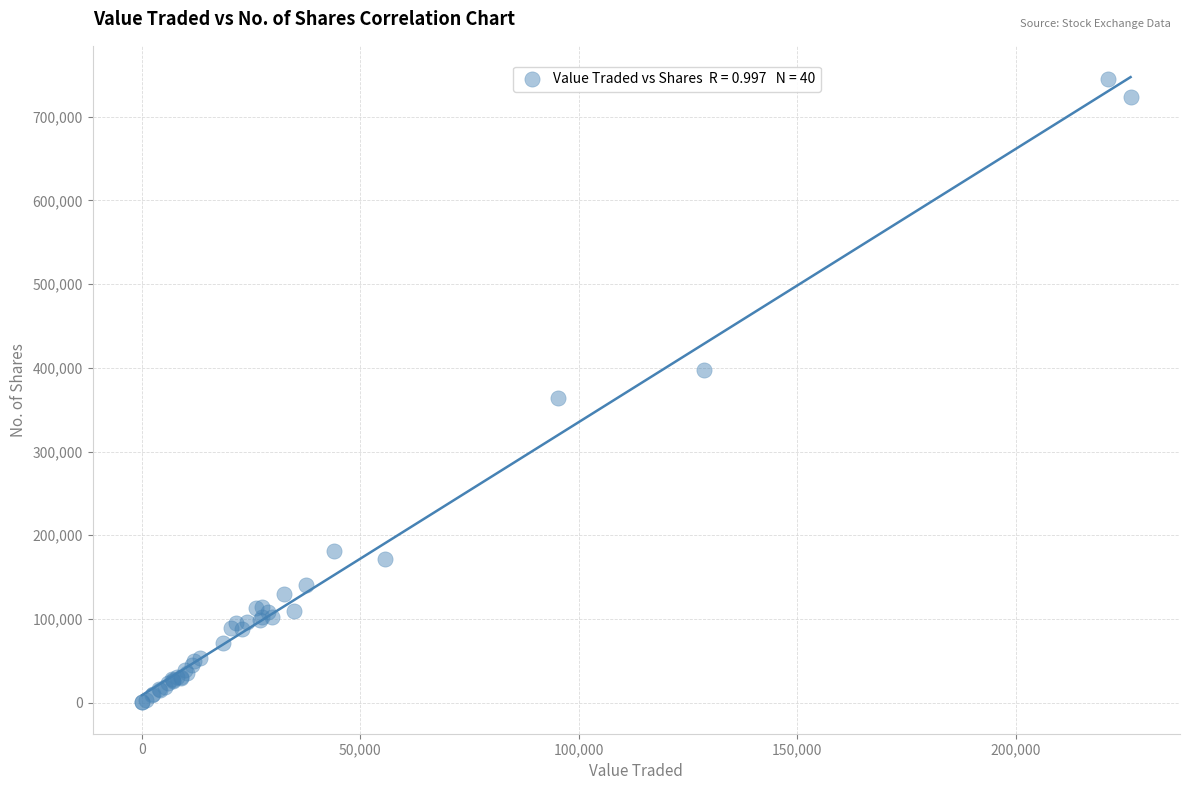

What Y value in the scatter plot is closest to 372715?

363679